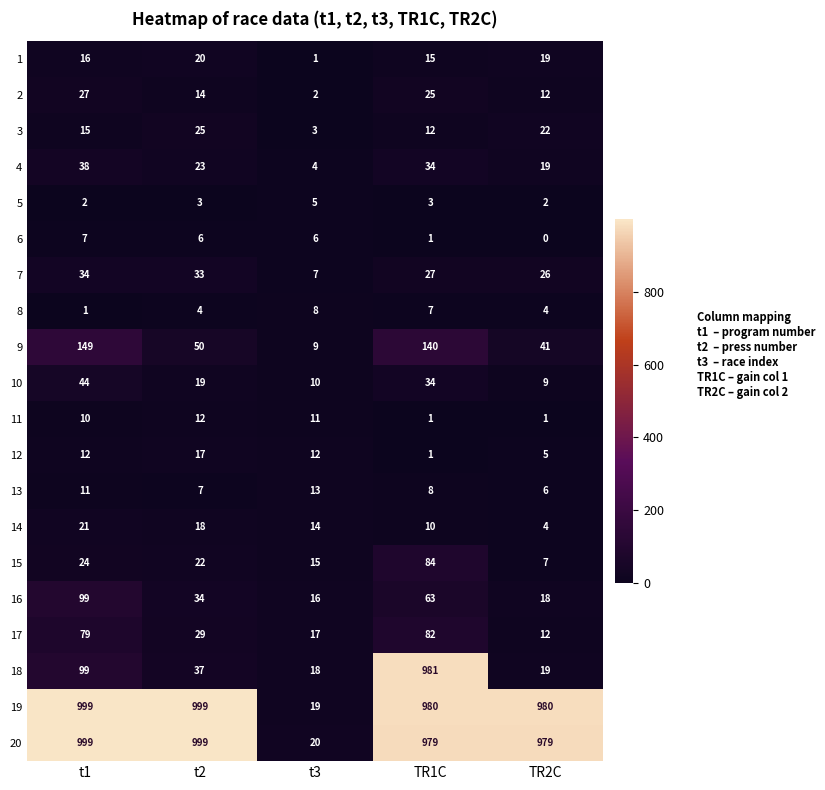

What is the difference between the highest and lowest values at TR1C?

980